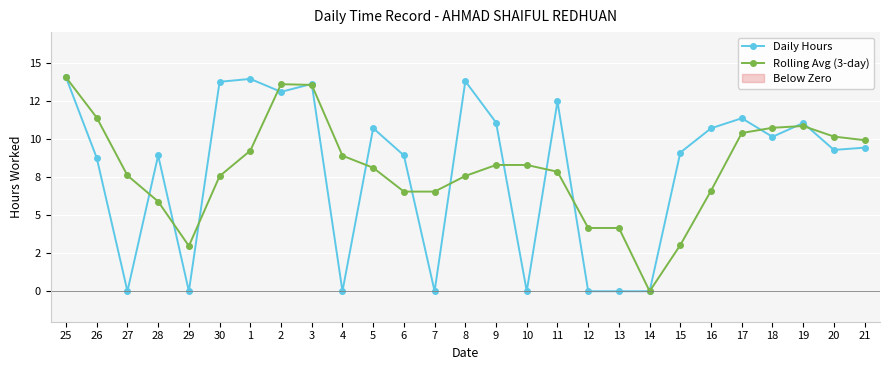

At which label does Rolling Avg (3-day) reach its minimum?

14